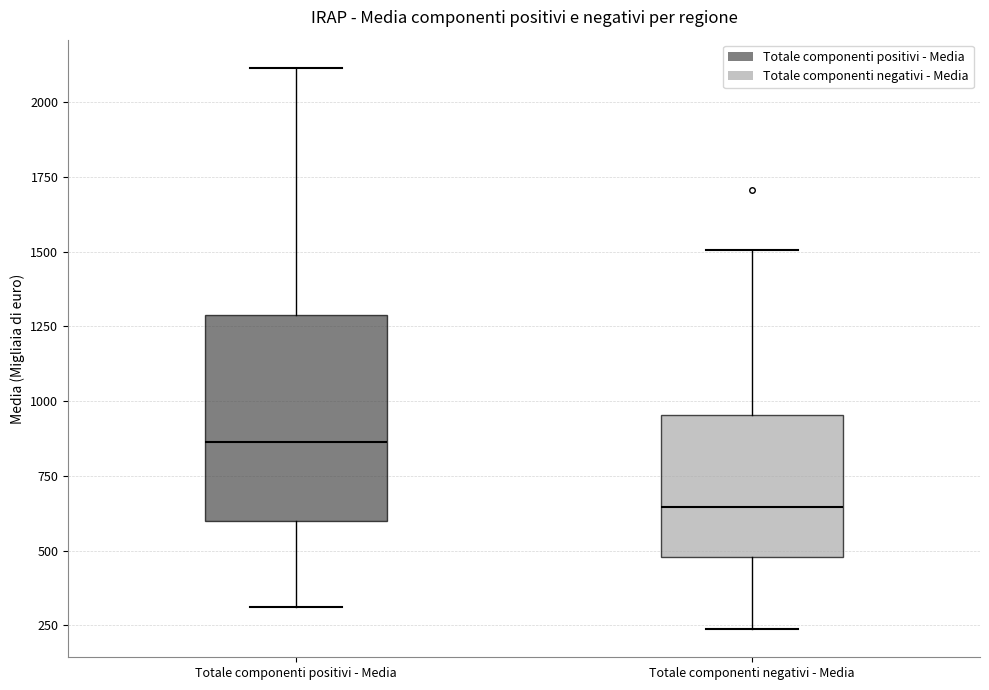

Comparing the boxes themselves (not the whiskers), which one is the tallest?

Totale componenti positivi - Media